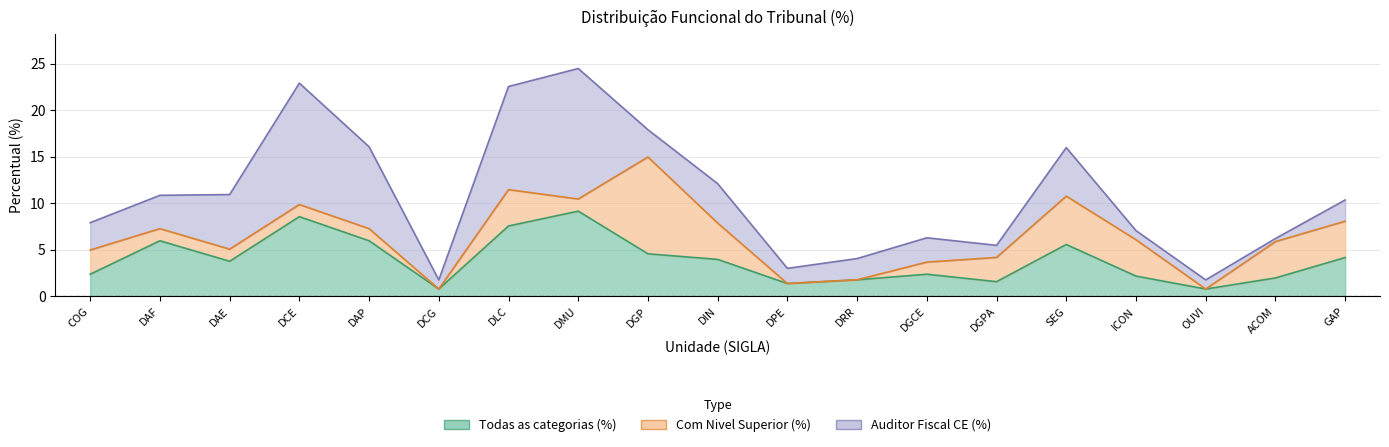

After their last crossing, which series has the higher values: Com Nivel Superior (%) or Todas as categorias (%)?

Todas as categorias (%)